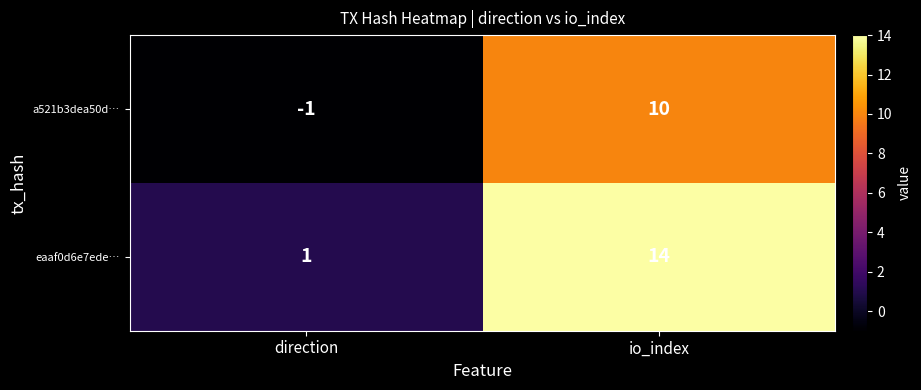

List the series in order of their overall mean, highest first.

eaaf0d6e7ede…, a521b3dea50d…